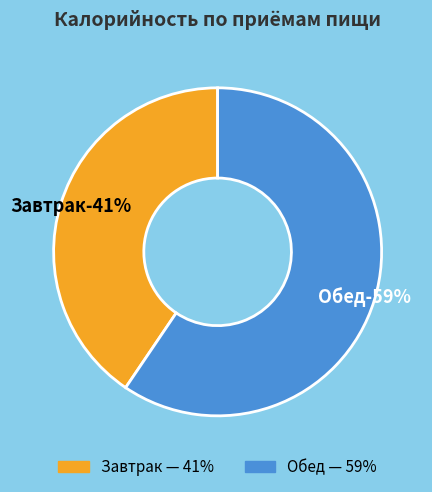

Between Обед and Завтрак, which is larger?

Обед